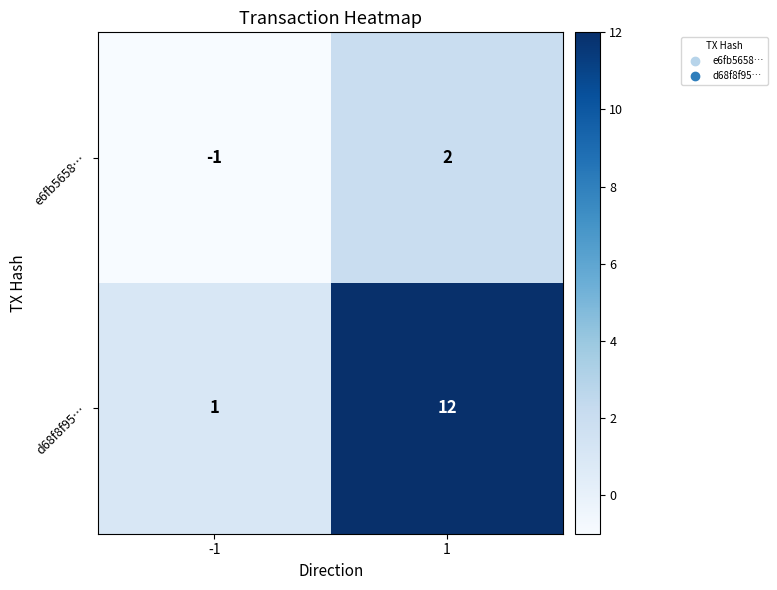

Reading left to right, extract all data points from this chart.

e6fb5658…: -1=-1	1=2
d68f8f95…: -1=1	1=12